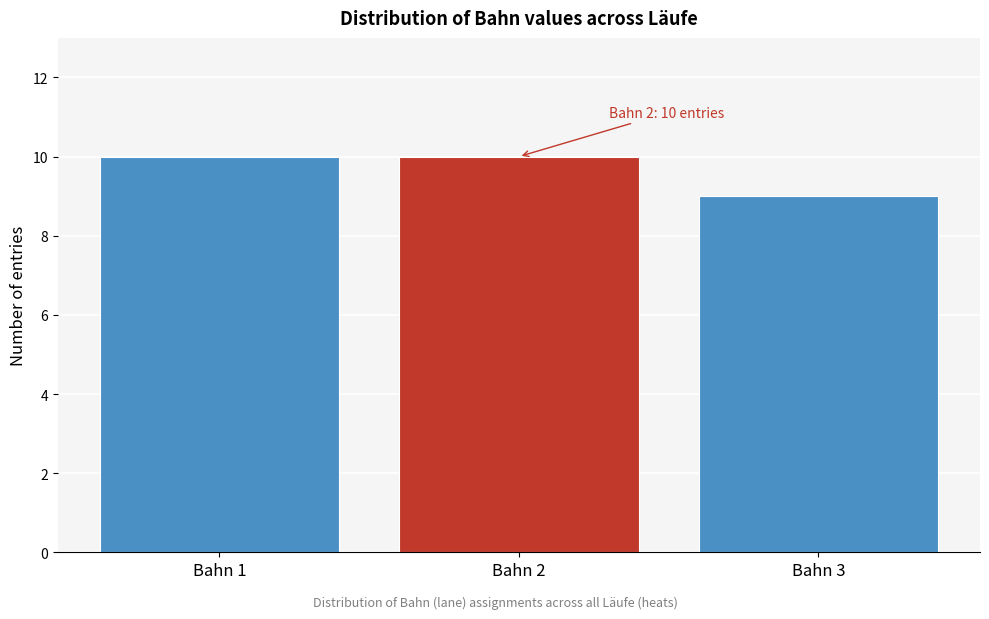

Reading right to left, transcribe all the data shown in this chart.

9	10	10